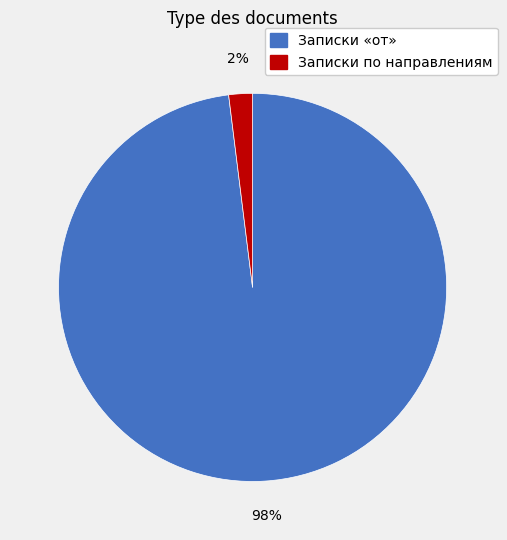

Is there a majority slice in this chart?

Yes